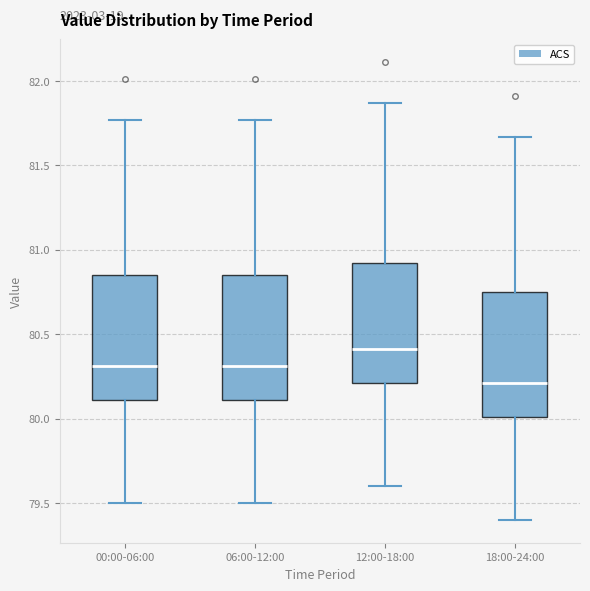

Where is the upper edge of the box for 06:00-12:00 on the y-axis? The values are not printed on the chart, so give them approximately, as read against the axis.

80.85